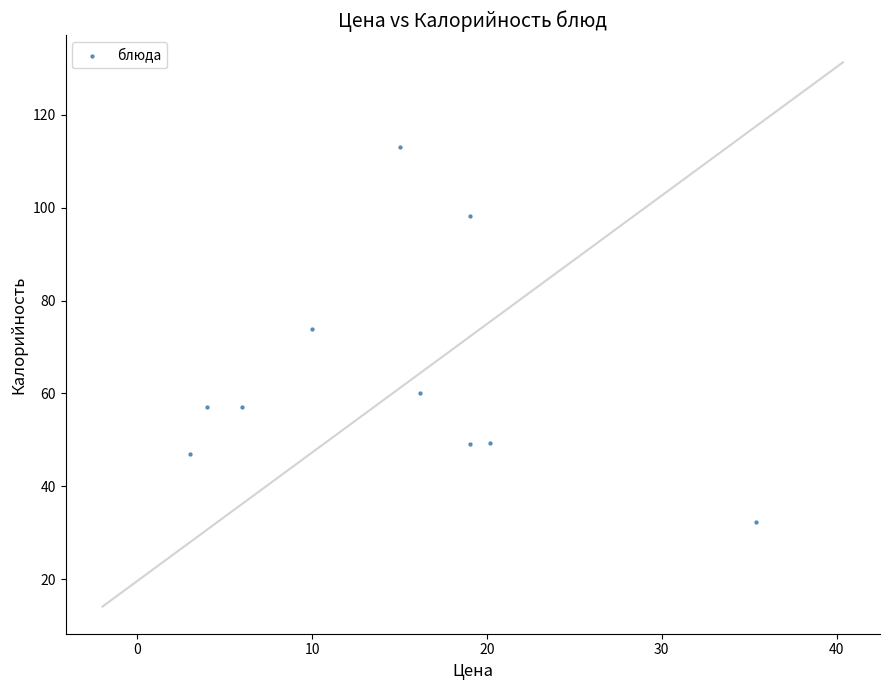

What is the range of Y values (max minus min)?

80.6